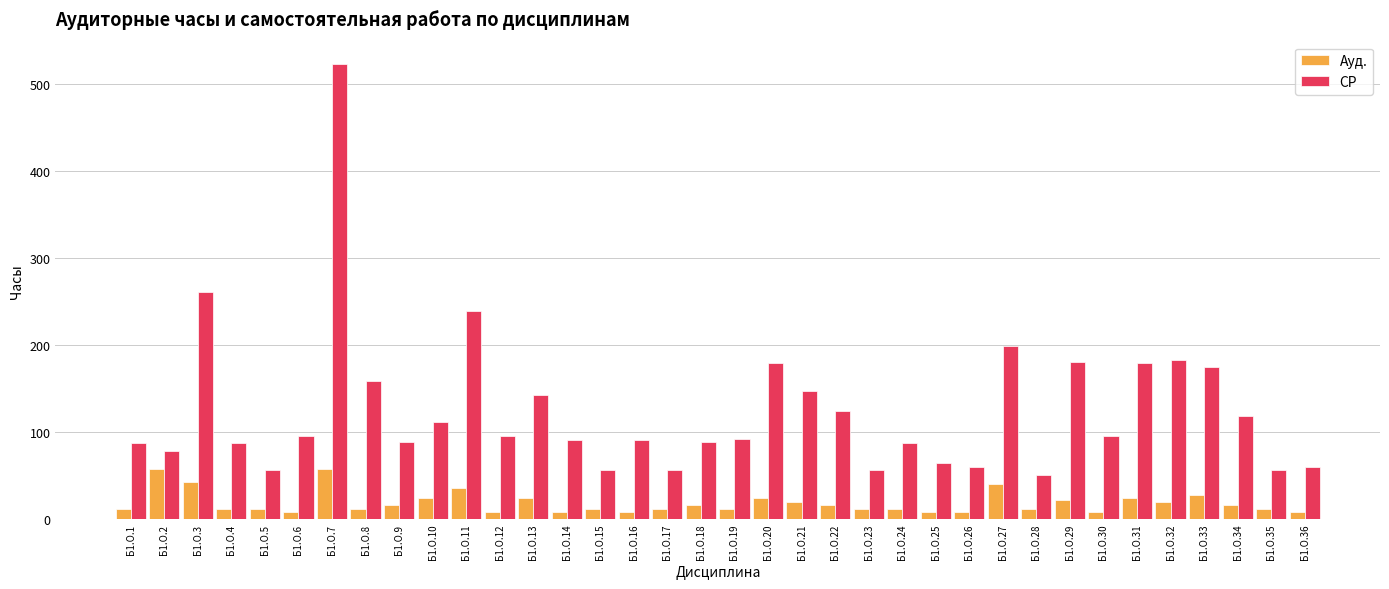

Which series has the largest total across all categories?

СР